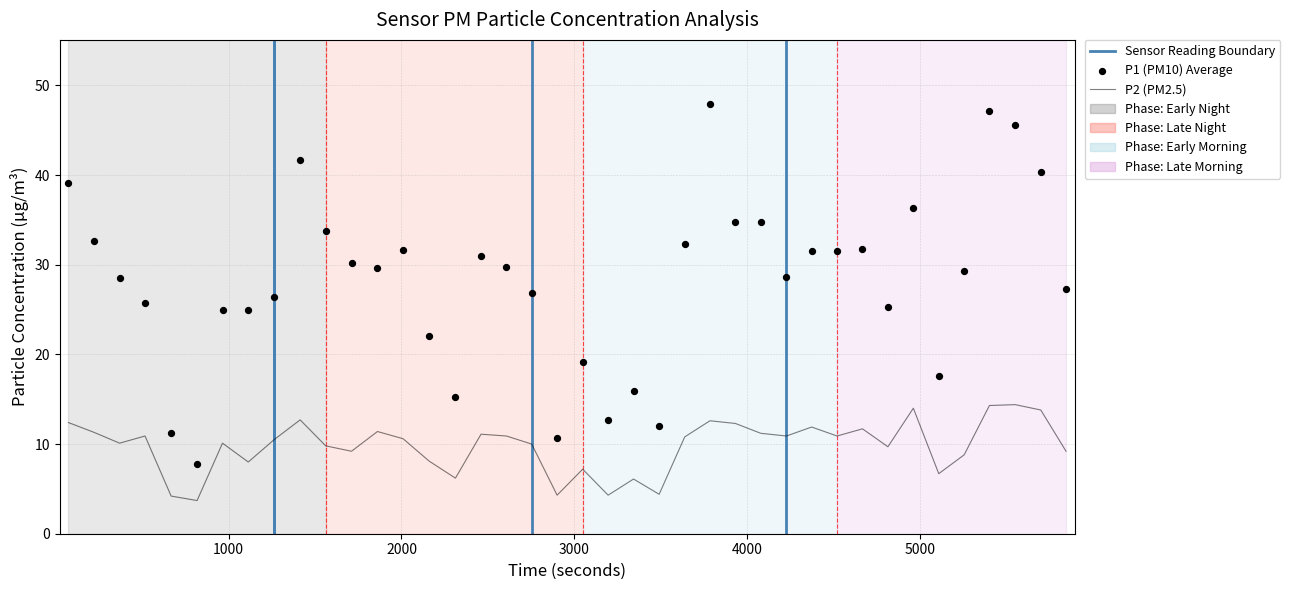

Is the value of P1 at 7 greater than the value of P2 at 18?

Yes